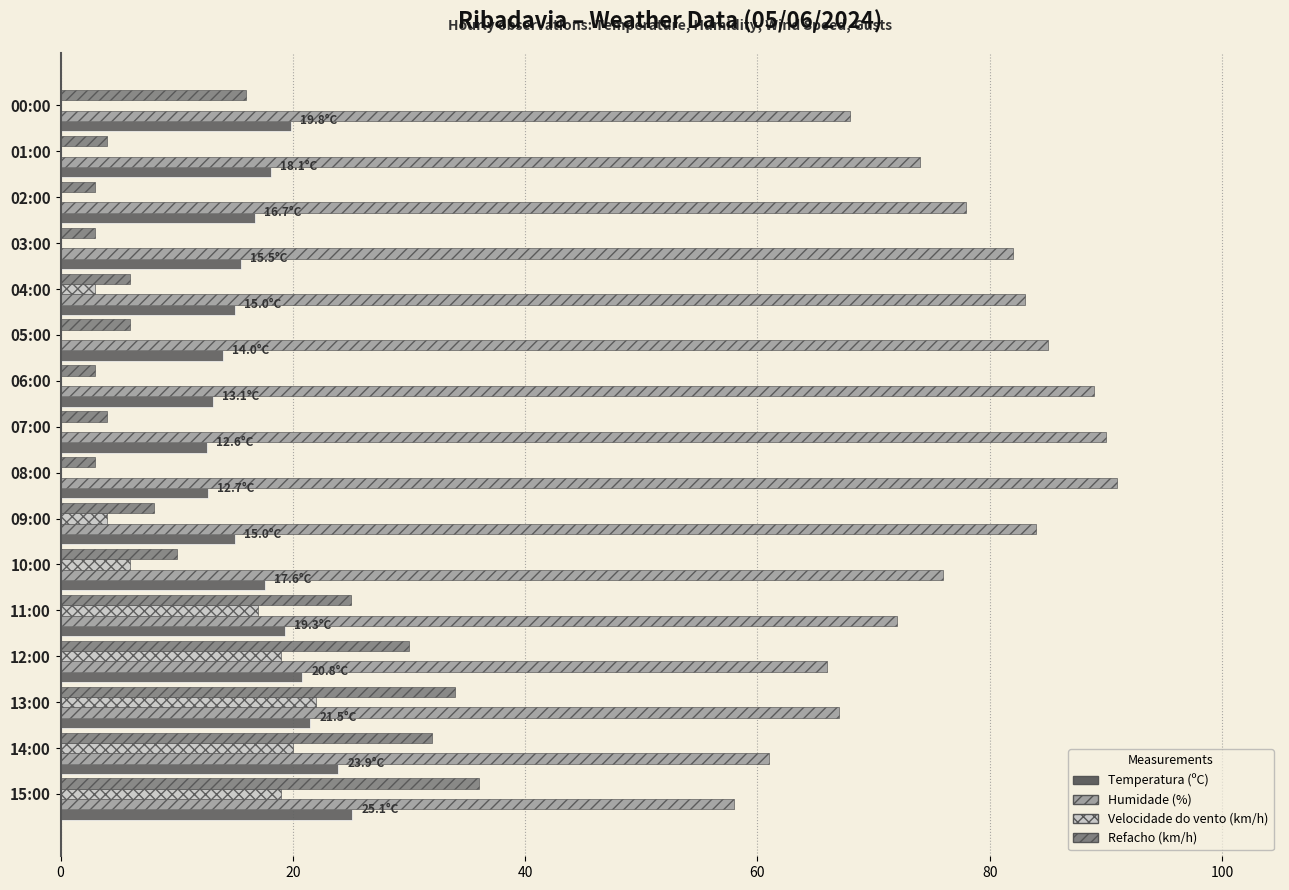

What is the sum of the Temperatura (ºC) values at 07:00 and 02:00?

29.3